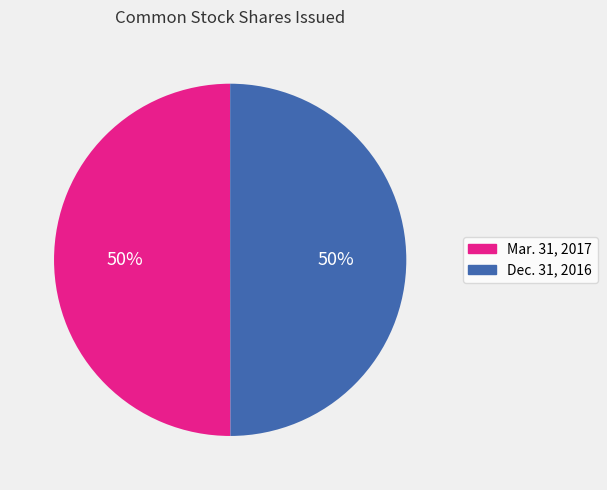

Count the number of slices in the pie.

2